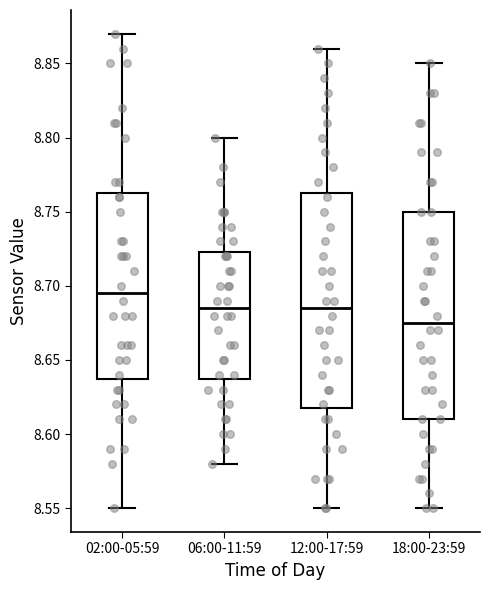

Which box's median line is the highest?

02:00-05:59